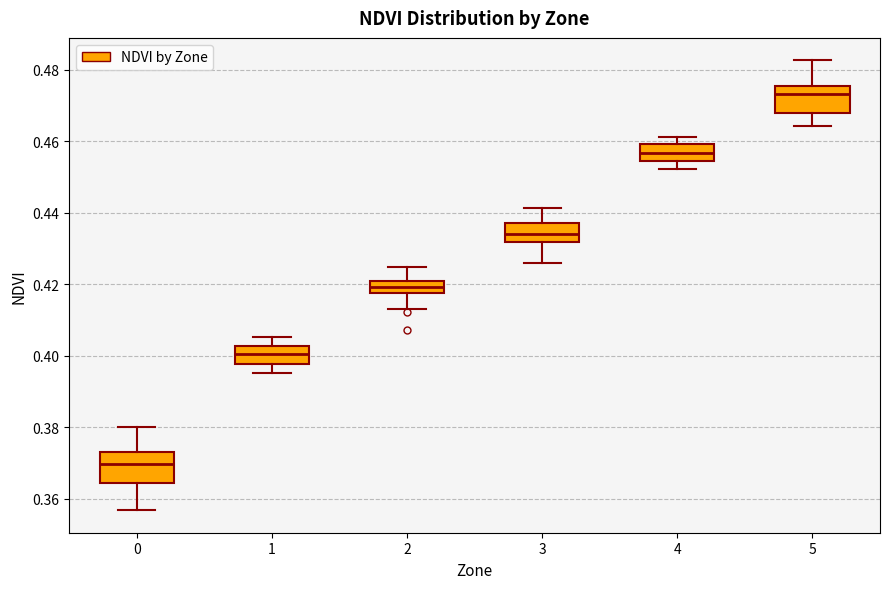

Which box's median line is the highest?

5